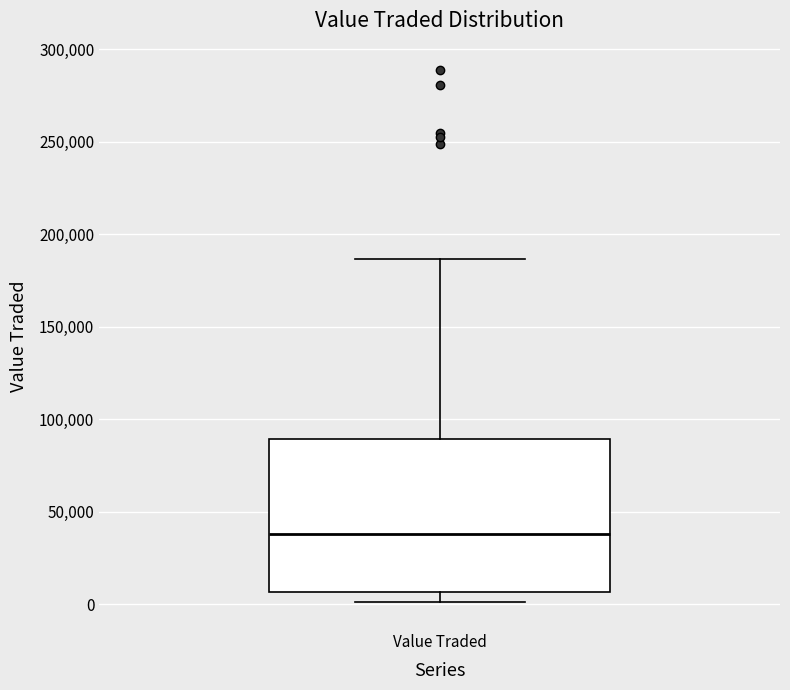

Where is the upper edge of the box for Value Traded on the y-axis? The values are not printed on the chart, so give them approximately, as read against the axis.

90000